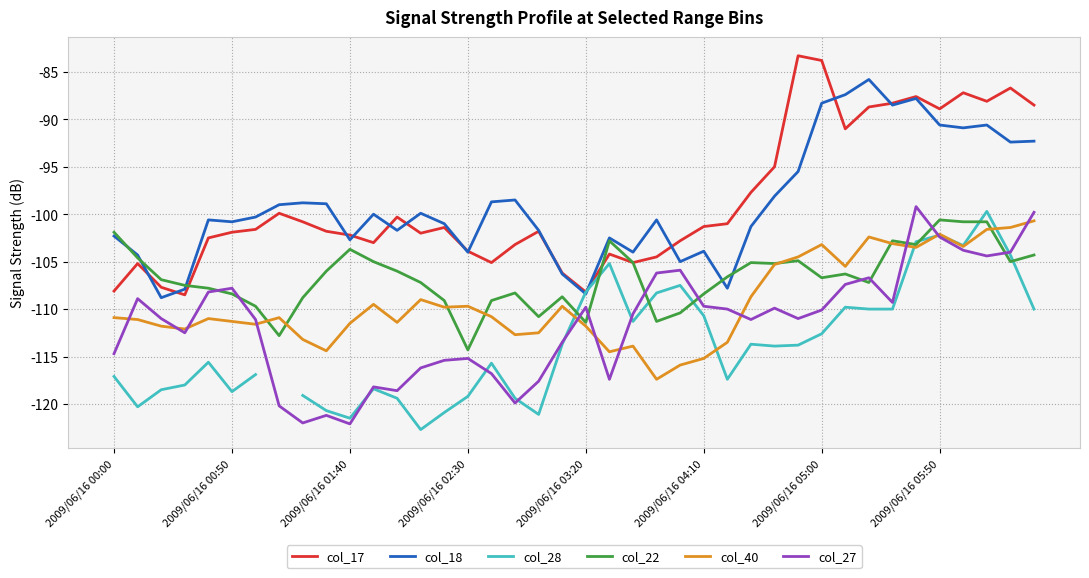

True or false: col_27 and col_18 cross at least once.

False